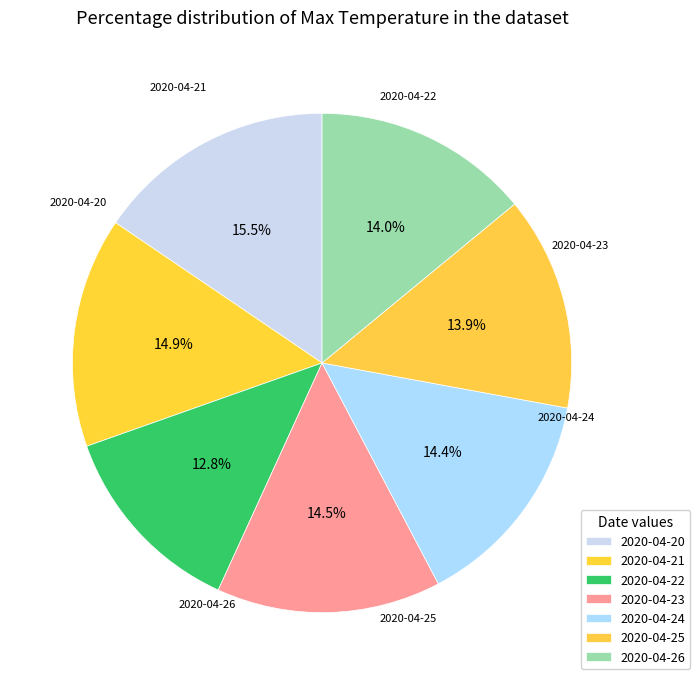

What is the ratio of the value at 2020-04-23 to the value at 2020-04-24?

1.0